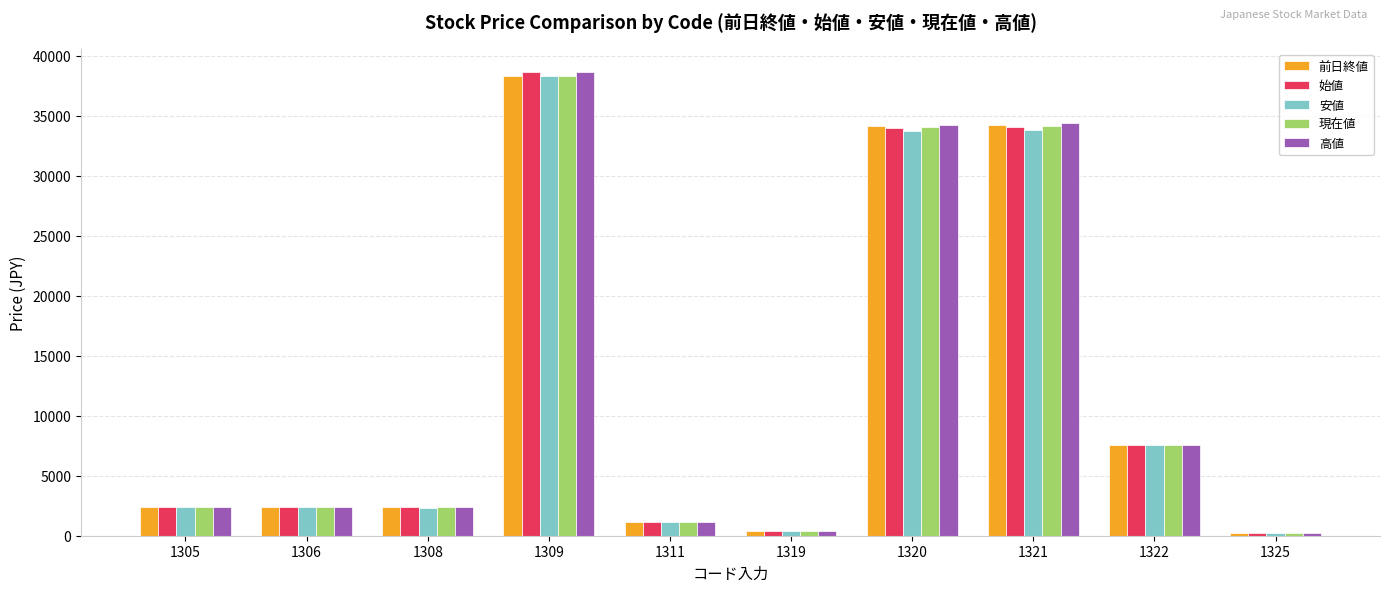

What is the total value across all series at 1319?

1882.2